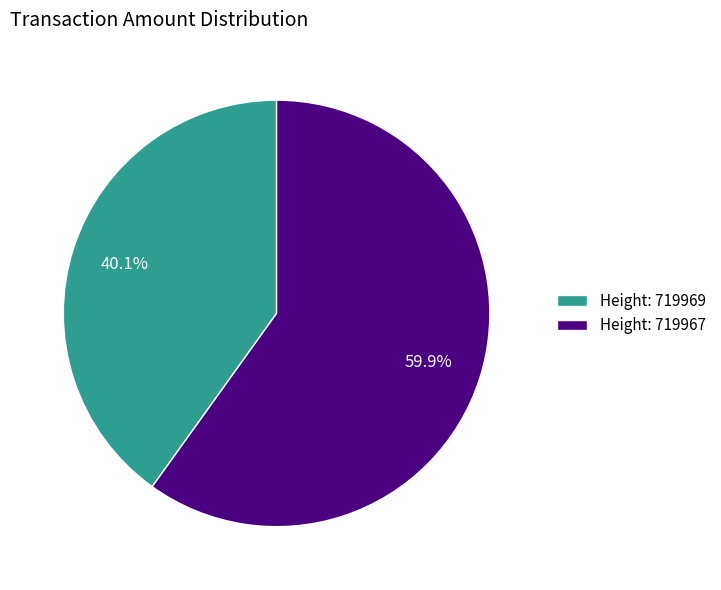

What is the total percentage of Height: 719969 and Height: 719967?

100.0%